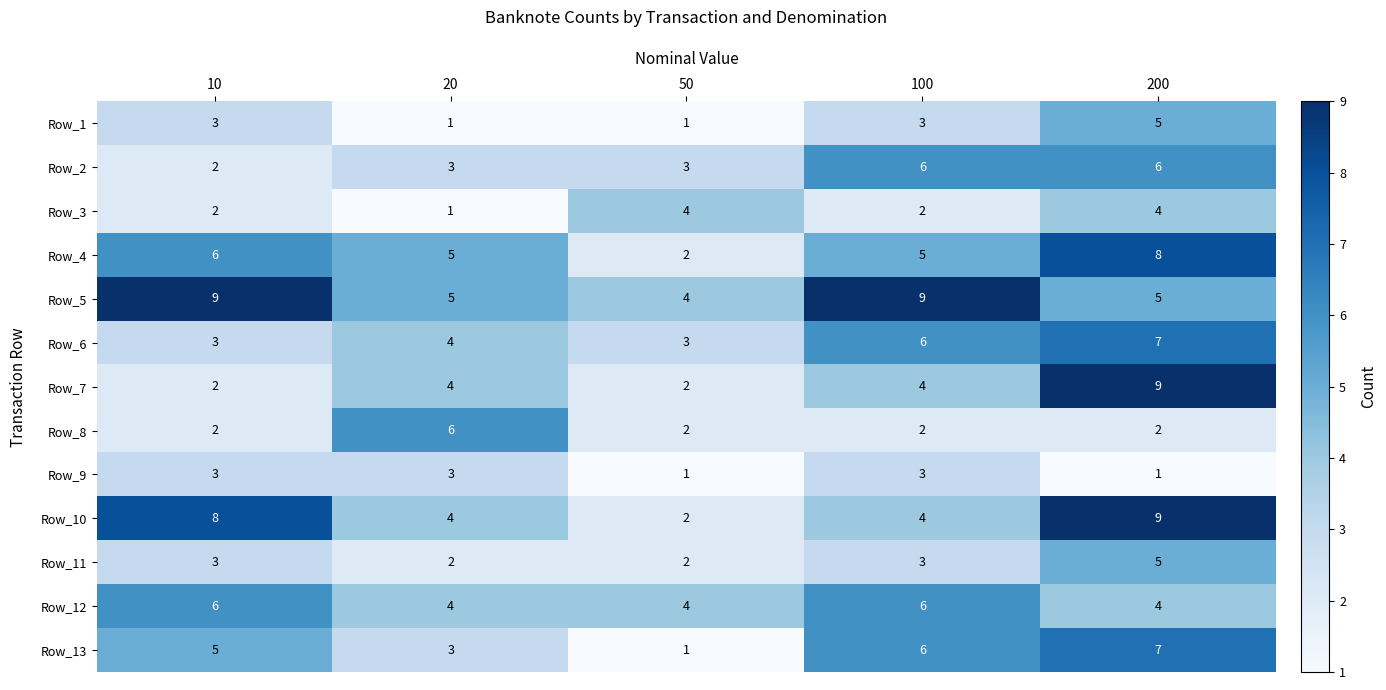

How many data points does each series have?

5